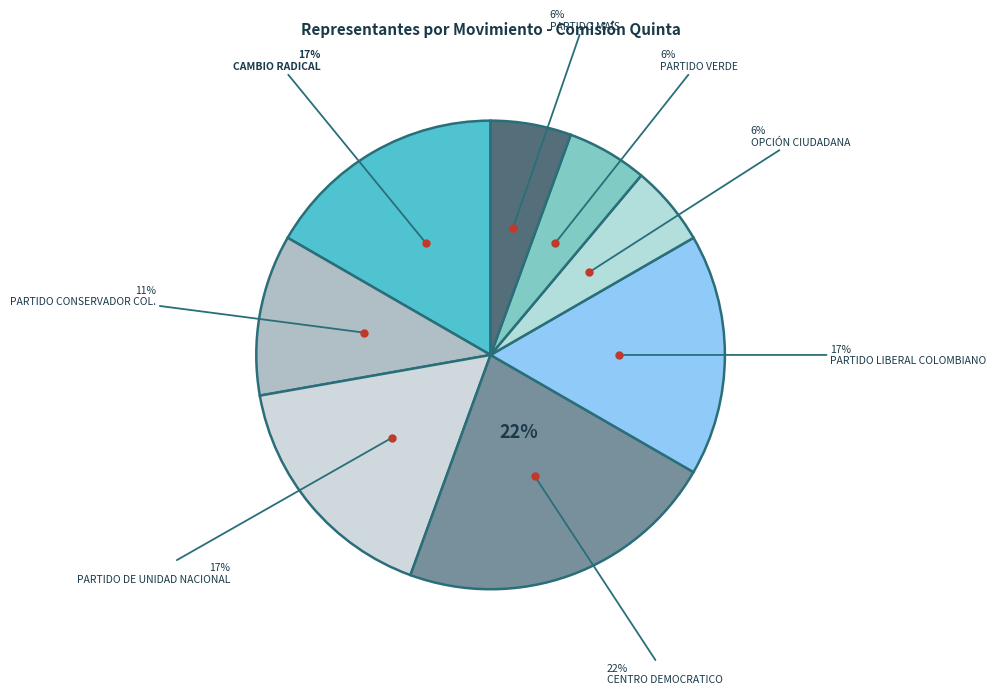

To the nearest percent, what is the average slice percentage?

12%